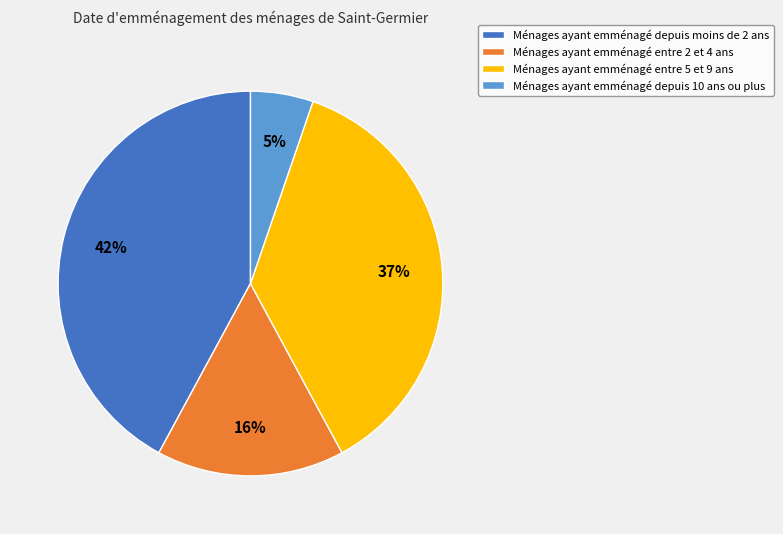

Does Ménages ayant emménagé depuis 10 ans ou plus account for over 50% of the chart?

No